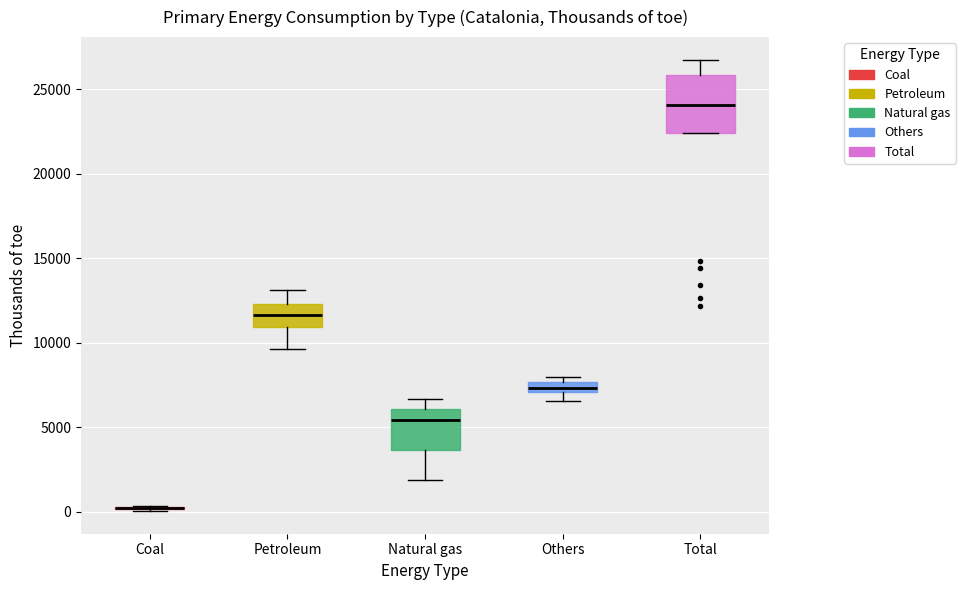

Where is the lower edge of the box for Total on the y-axis? The values are not printed on the chart, so give them approximately, as read against the axis.

22500